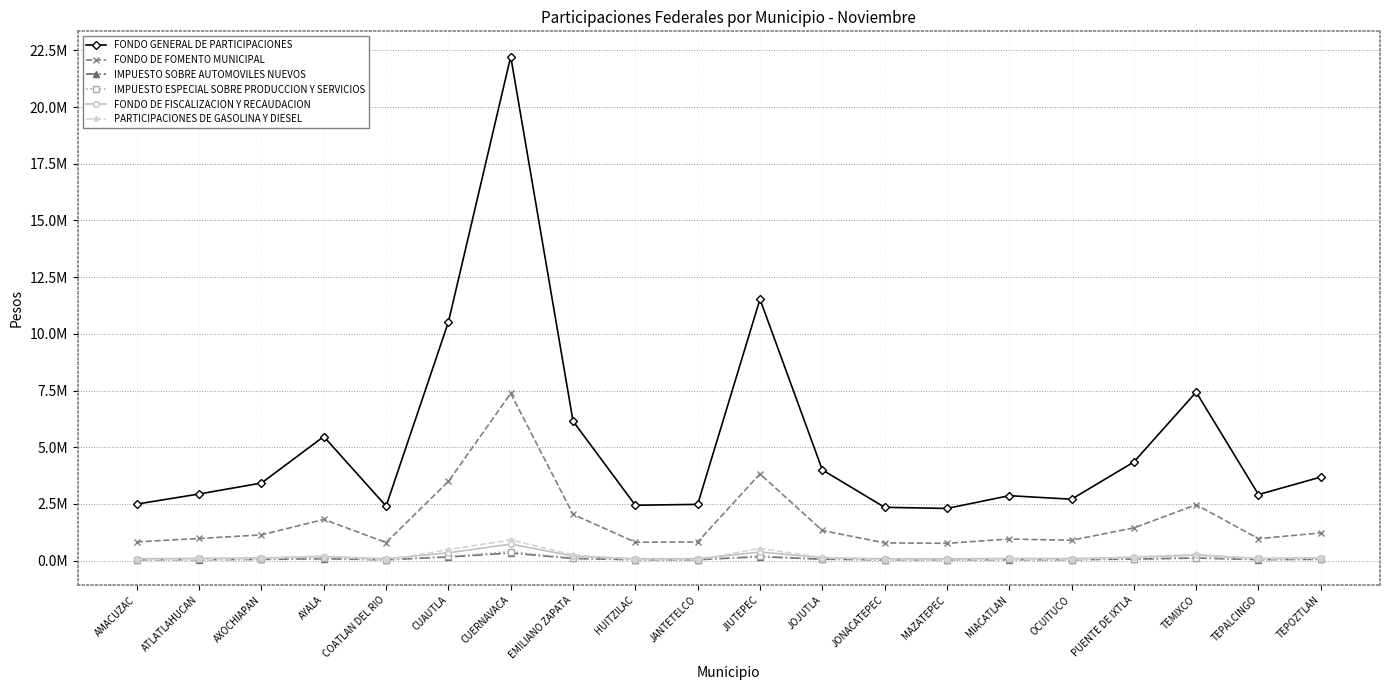

What are all the series names shown in the legend?

FONDO GENERAL DE PARTICIPACIONES, FONDO DE FOMENTO MUNICIPAL, IMPUESTO SOBRE AUTOMOVILES NUEVOS, IMPUESTO ESPECIAL SOBRE PRODUCCION Y SERVICIOS, FONDO DE FISCALIZACION Y RECAUDACION, PARTICIPACIONES DE GASOLINA Y DIESEL